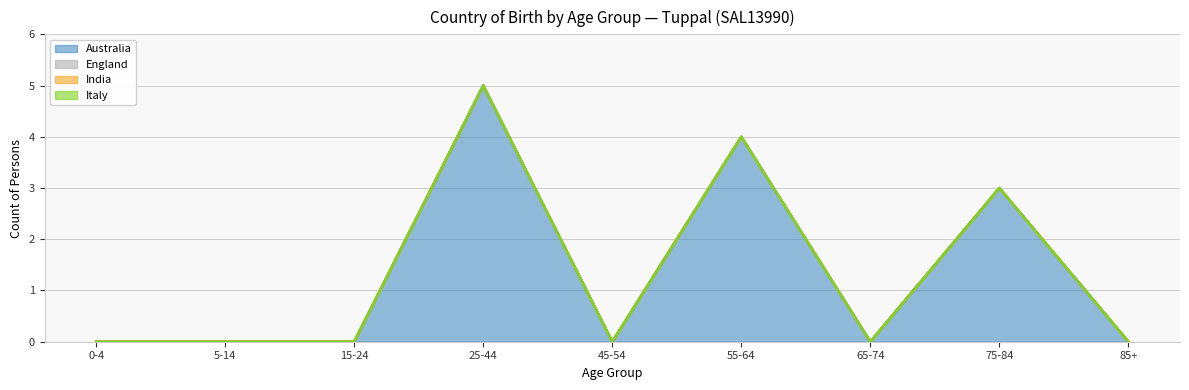

List the labels in order of Australia value, smallest first.

0-4, 5-14, 15-24, 45-54, 65-74, 85+, 75-84, 55-64, 25-44